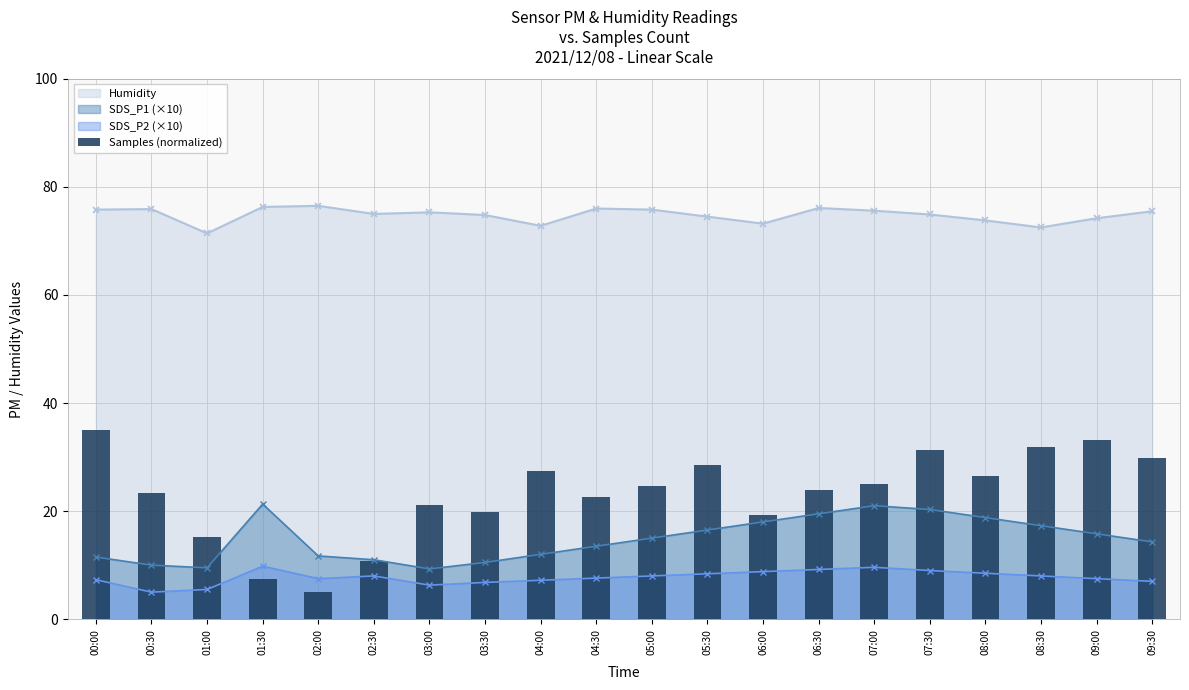

Where does the data first go above 24?

00:00